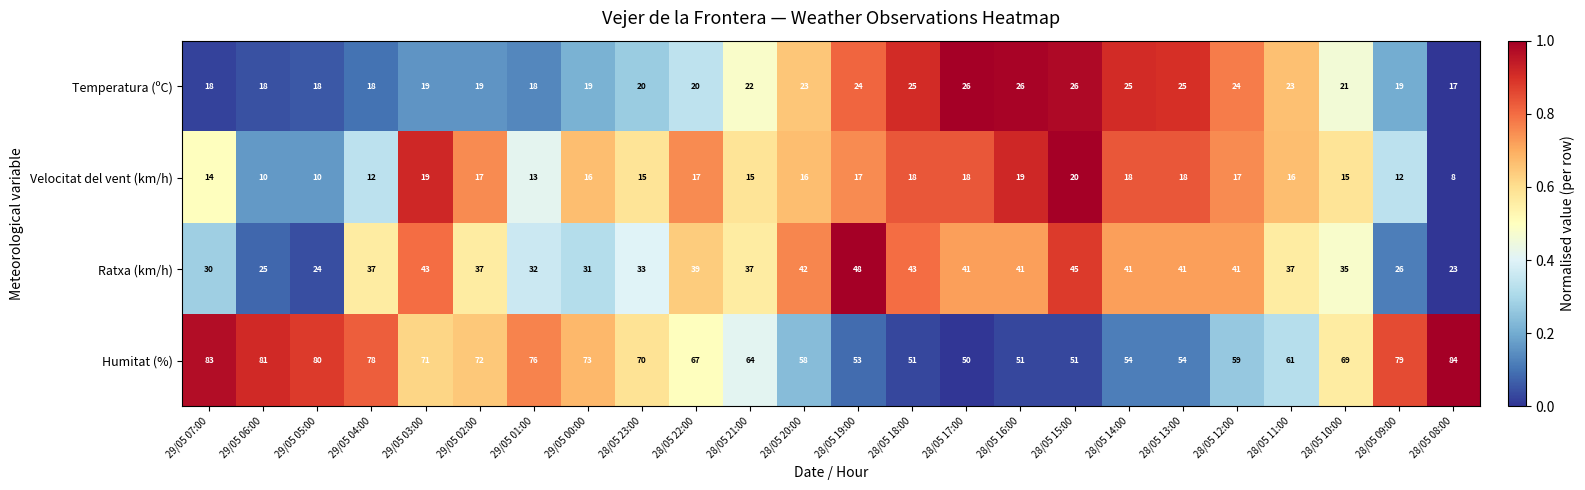

What is the difference between the highest and lowest values at 29/05 03:00?

52